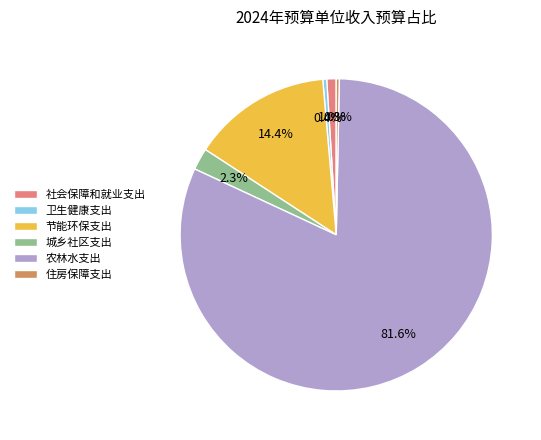

True or false: 住房保障支出 accounts for 0% of the total.

True